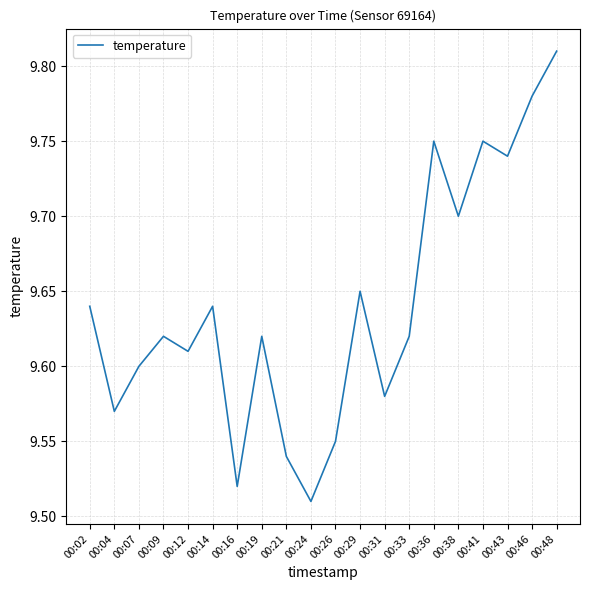

The value at 00:04 is 5.3. True or false?

False